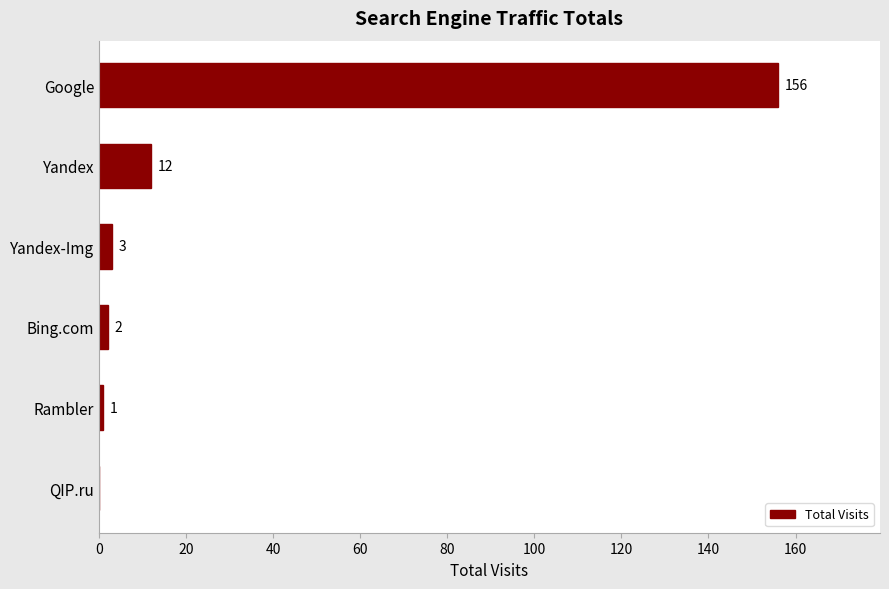

Are the bars horizontal?

Yes